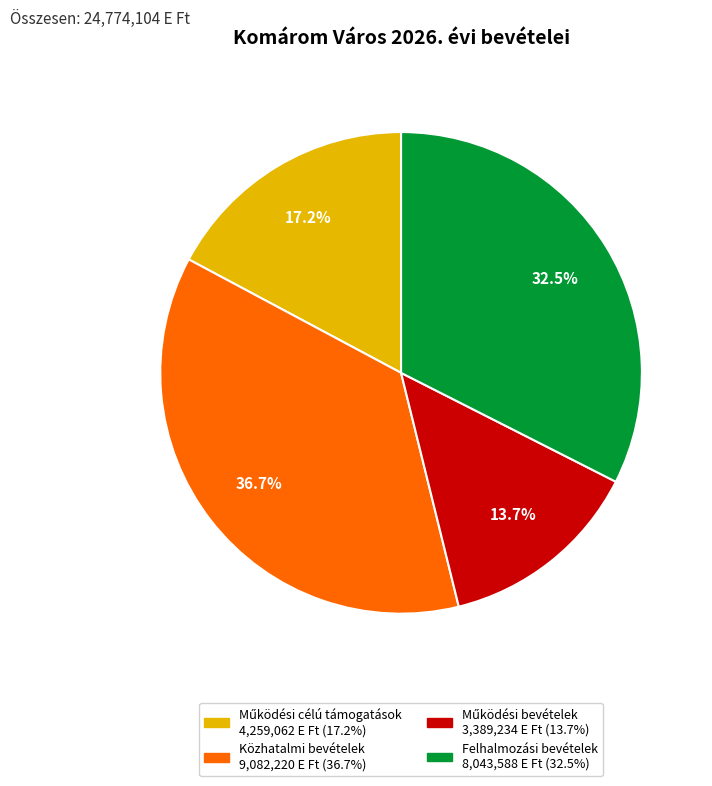

Is there any slice that represents more than half of the pie?

No